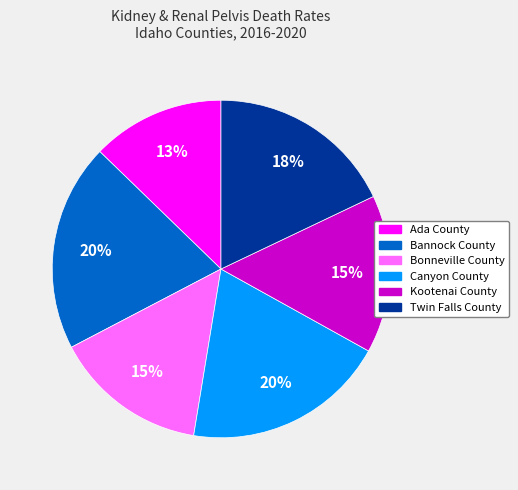

Which has a higher value, Twin Falls County or Bonneville County?

Twin Falls County